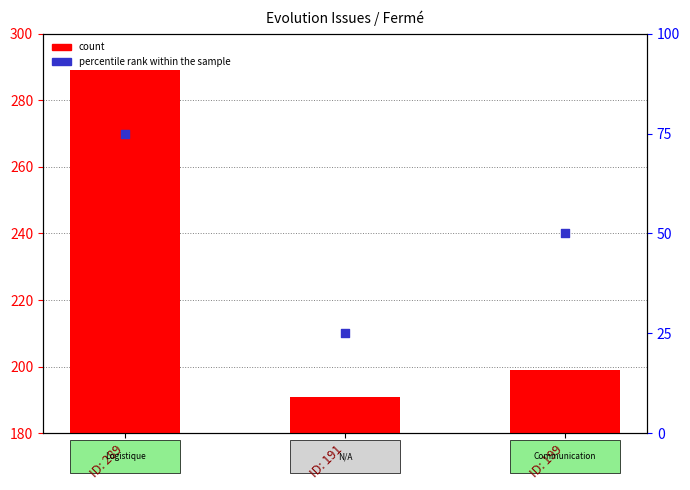

Which series has the largest Y range (max minus min)?

count